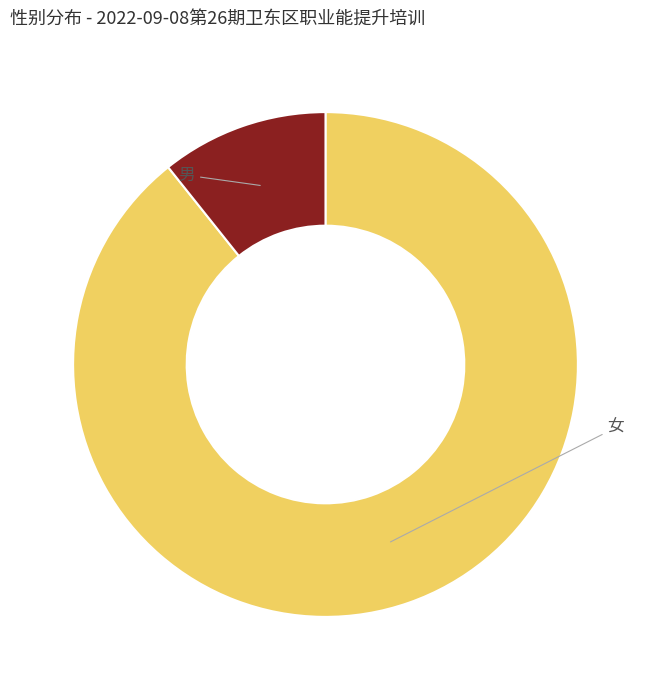

Count the number of slices in the pie.

2